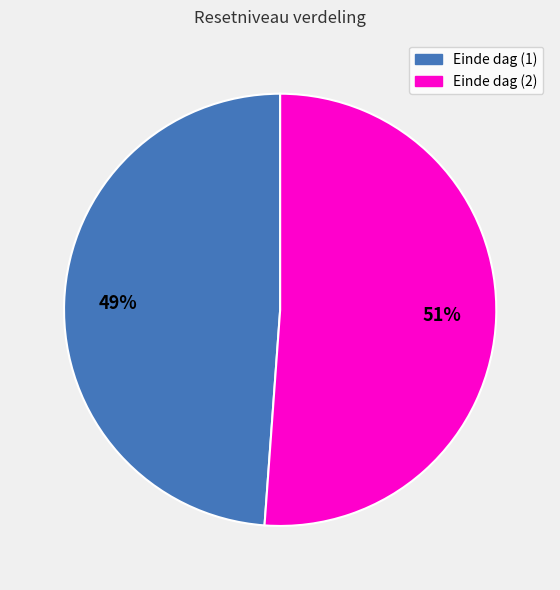

Is there a majority slice in this chart?

Yes